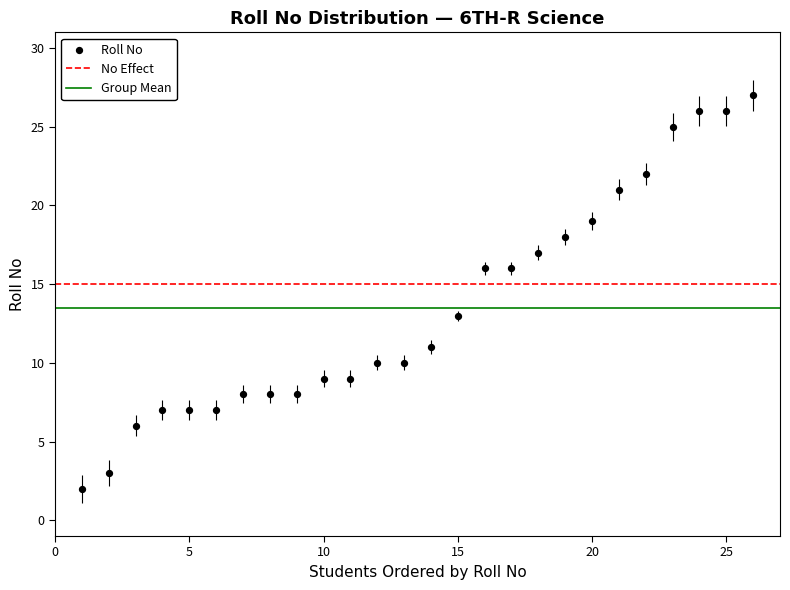

What Y value in the scatter plot is closest to 14?

13